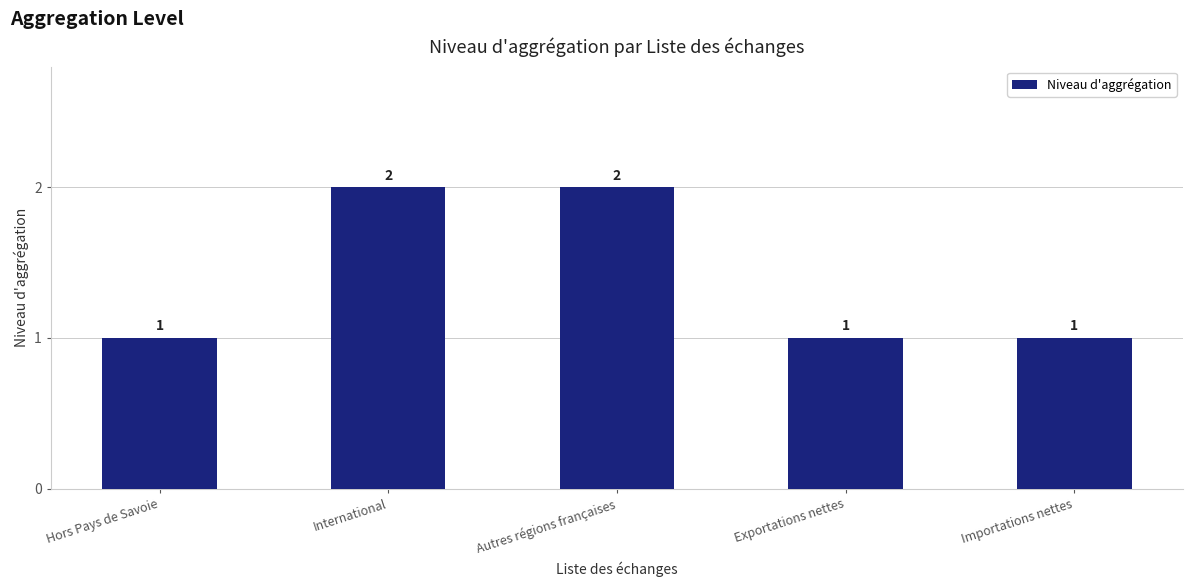

What is the sum of the values at Exportations nettes and International?

3